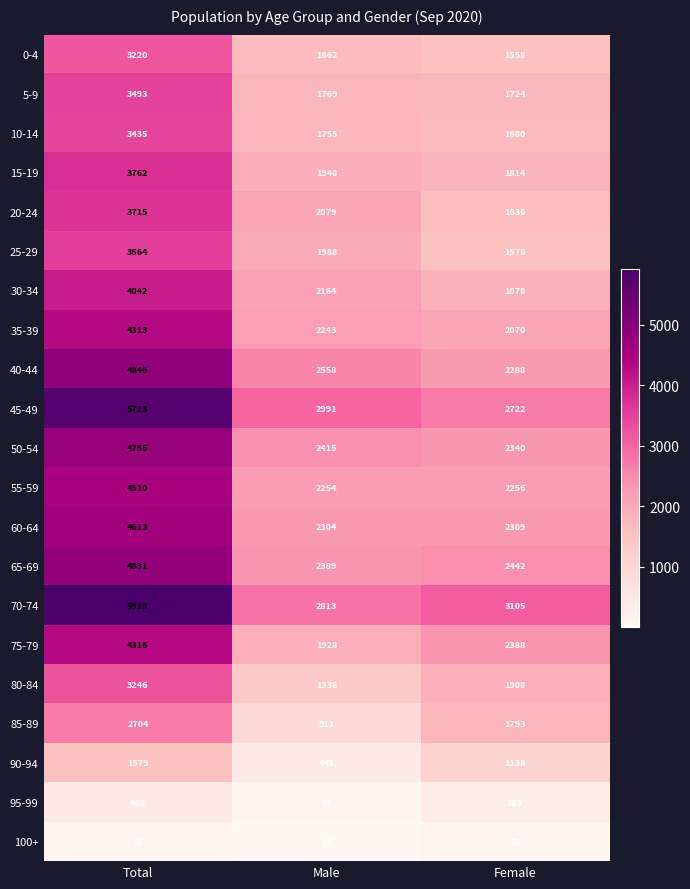

Which series has the widest spread of values?

70-74